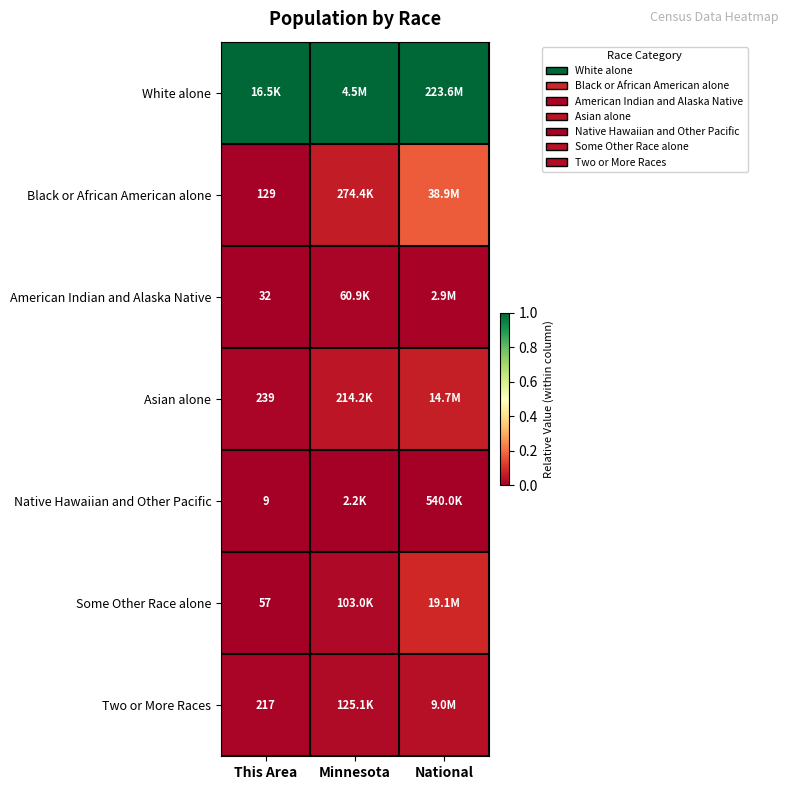

At which category does the chart reach its minimum across all series?

This Area